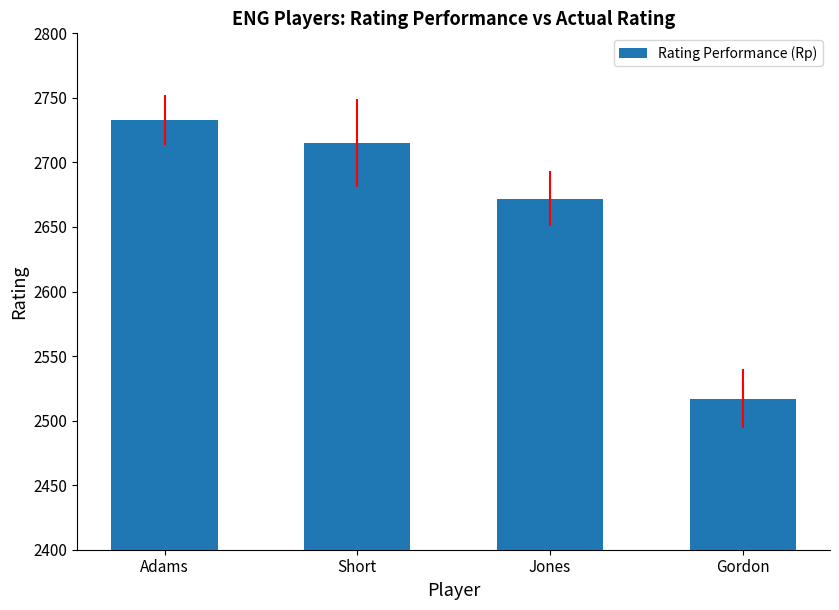

What is the change in value from Jones to Gordon?

-155